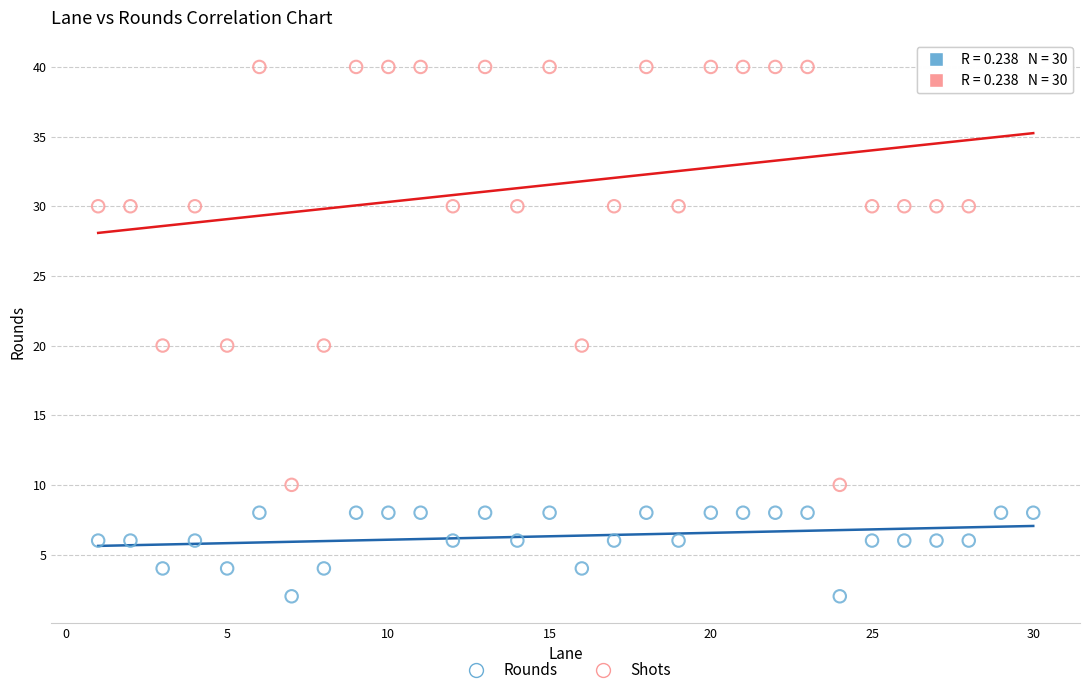

Which series has the widest spread of Y values?

Shots